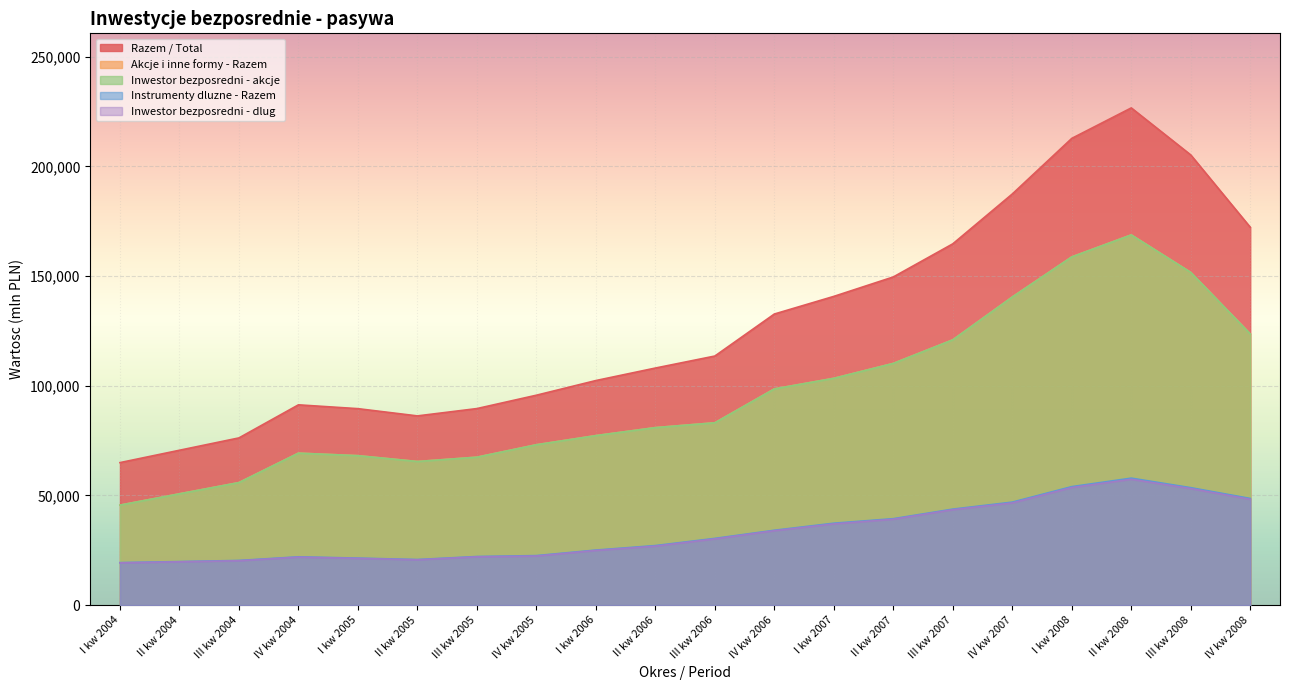

How many lines are shown in the chart?

5